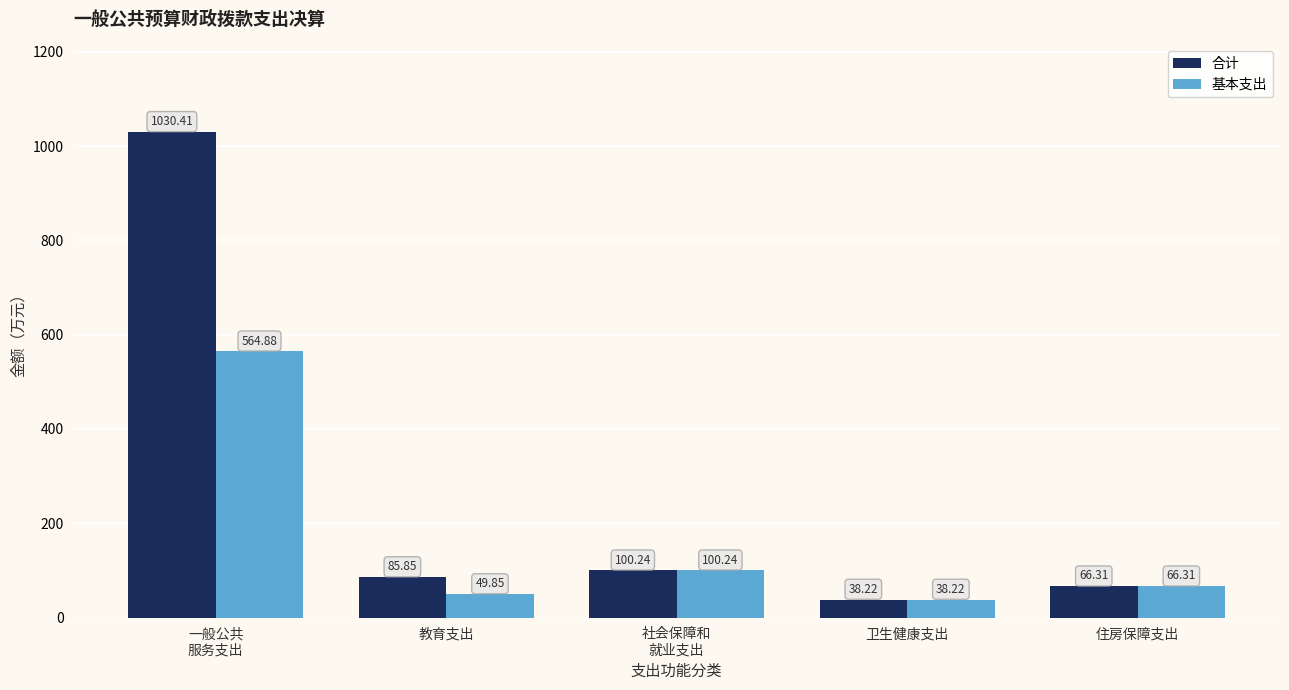

Which series has the largest total across all categories?

合计